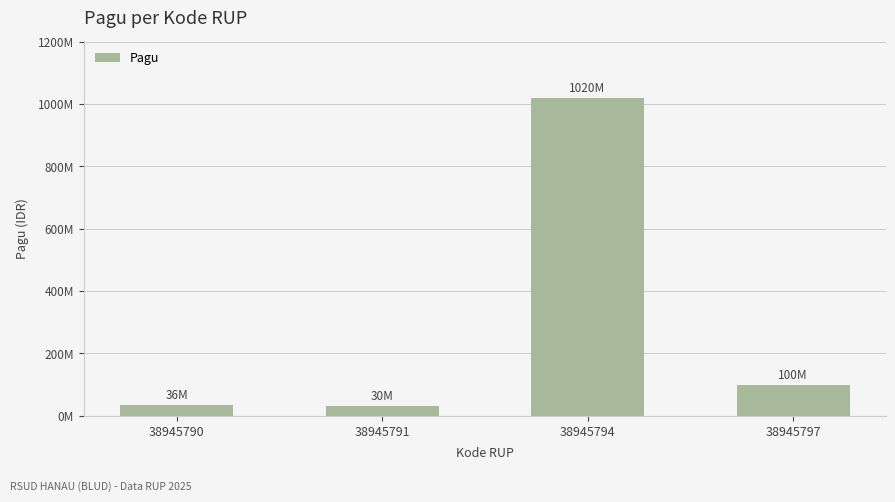

What is the value of the 1st bar from the left?

36000000